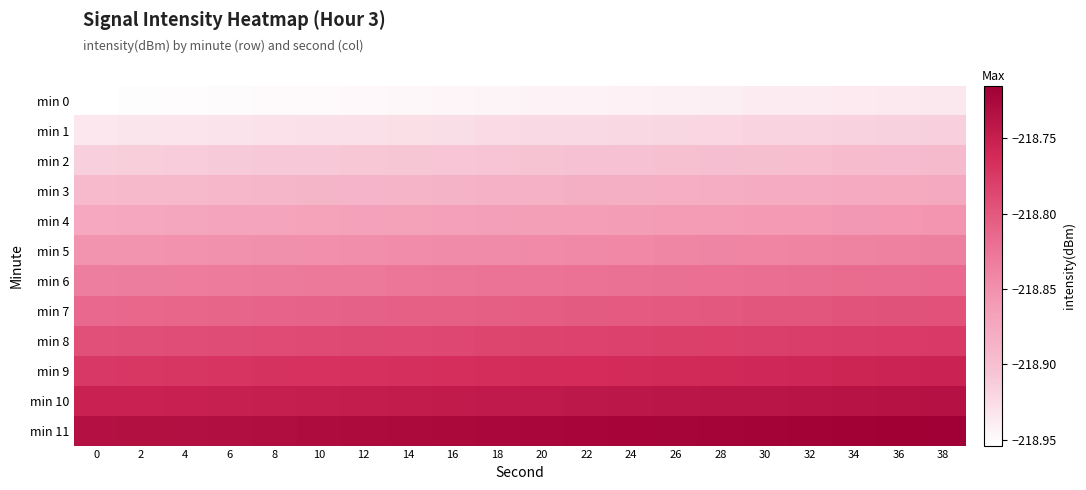

Reading left to right, extract all data points from this chart.

min 0: 0=-219.0	2=-219.0	4=-219.0	6=-219.0	8=-218.9	10=-218.9	12=-218.9	14=-218.9	16=-218.9	18=-218.9	20=-218.9	22=-218.9	24=-218.9	26=-218.9	28=-218.9	30=-218.9	32=-218.9	34=-218.9	36=-218.9	38=-218.9
min 1: 0=-218.9	2=-218.9	4=-218.9	6=-218.9	8=-218.9	10=-218.9	12=-218.9	14=-218.9	16=-218.9	18=-218.9	20=-218.9	22=-218.9	24=-218.9	26=-218.9	28=-218.9	30=-218.9	32=-218.9	34=-218.9	36=-218.9	38=-218.9
min 2: 0=-218.9	2=-218.9	4=-218.9	6=-218.9	8=-218.9	10=-218.9	12=-218.9	14=-218.9	16=-218.9	18=-218.9	20=-218.9	22=-218.9	24=-218.9	26=-218.9	28=-218.9	30=-218.9	32=-218.9	34=-218.9	36=-218.9	38=-218.9
min 3: 0=-218.9	2=-218.9	4=-218.9	6=-218.9	8=-218.9	10=-218.9	12=-218.9	14=-218.9	16=-218.9	18=-218.9	20=-218.9	22=-218.9	24=-218.9	26=-218.9	28=-218.9	30=-218.9	32=-218.9	34=-218.9	36=-218.9	38=-218.9
min 4: 0=-218.9	2=-218.9	4=-218.9	6=-218.9	8=-218.9	10=-218.9	12=-218.9	14=-218.9	16=-218.9	18=-218.9	20=-218.9	22=-218.9	24=-218.9	26=-218.9	28=-218.9	30=-218.9	32=-218.9	34=-218.9	36=-218.9	38=-218.9
min 5: 0=-218.9	2=-218.9	4=-218.9	6=-218.9	8=-218.8	10=-218.8	12=-218.8	14=-218.8	16=-218.8	18=-218.8	20=-218.8	22=-218.8	24=-218.8	26=-218.8	28=-218.8	30=-218.8	32=-218.8	34=-218.8	36=-218.8	38=-218.8
min 6: 0=-218.8	2=-218.8	4=-218.8	6=-218.8	8=-218.8	10=-218.8	12=-218.8	14=-218.8	16=-218.8	18=-218.8	20=-218.8	22=-218.8	24=-218.8	26=-218.8	28=-218.8	30=-218.8	32=-218.8	34=-218.8	36=-218.8	38=-218.8
min 7: 0=-218.8	2=-218.8	4=-218.8	6=-218.8	8=-218.8	10=-218.8	12=-218.8	14=-218.8	16=-218.8	18=-218.8	20=-218.8	22=-218.8	24=-218.8	26=-218.8	28=-218.8	30=-218.8	32=-218.8	34=-218.8	36=-218.8	38=-218.8
min 8: 0=-218.8	2=-218.8	4=-218.8	6=-218.8	8=-218.8	10=-218.8	12=-218.8	14=-218.8	16=-218.8	18=-218.8	20=-218.8	22=-218.8	24=-218.8	26=-218.8	28=-218.8	30=-218.8	32=-218.8	34=-218.8	36=-218.8	38=-218.8
min 9: 0=-218.8	2=-218.8	4=-218.8	6=-218.8	8=-218.8	10=-218.8	12=-218.8	14=-218.8	16=-218.8	18=-218.8	20=-218.8	22=-218.8	24=-218.8	26=-218.8	28=-218.8	30=-218.8	32=-218.8	34=-218.8	36=-218.8	38=-218.8
min 10: 0=-218.8	2=-218.8	4=-218.8	6=-218.8	8=-218.7	10=-218.7	12=-218.7	14=-218.7	16=-218.7	18=-218.7	20=-218.7	22=-218.7	24=-218.7	26=-218.7	28=-218.7	30=-218.7	32=-218.7	34=-218.7	36=-218.7	38=-218.7
min 11: 0=-218.7	2=-218.7	4=-218.7	6=-218.7	8=-218.7	10=-218.7	12=-218.7	14=-218.7	16=-218.7	18=-218.7	20=-218.7	22=-218.7	24=-218.7	26=-218.7	28=-218.7	30=-218.7	32=-218.7	34=-218.7	36=-218.7	38=-218.7